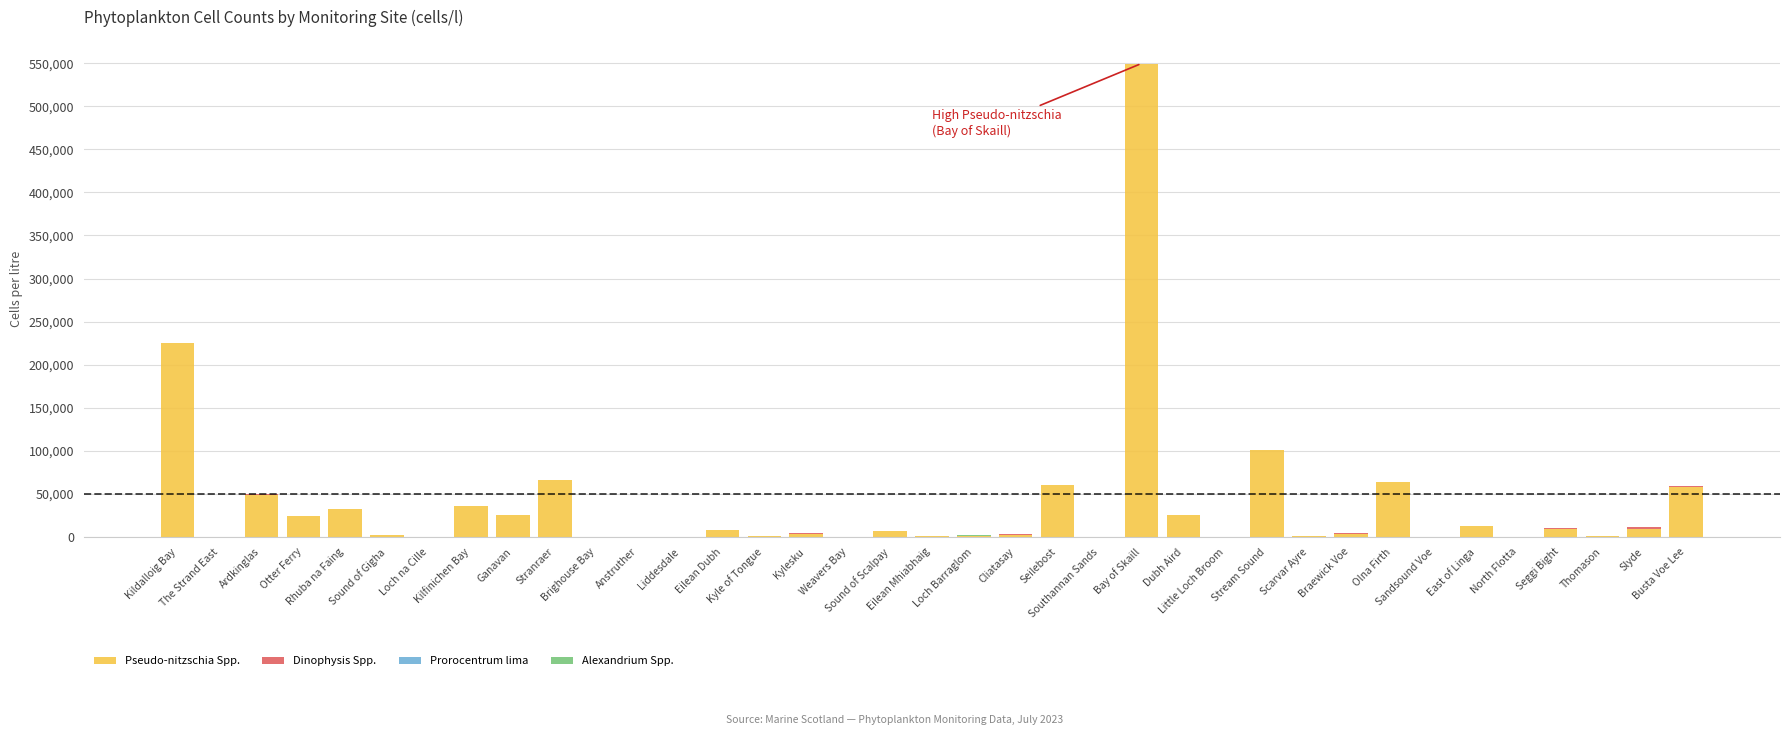

Count the number of data series in this chart.

4